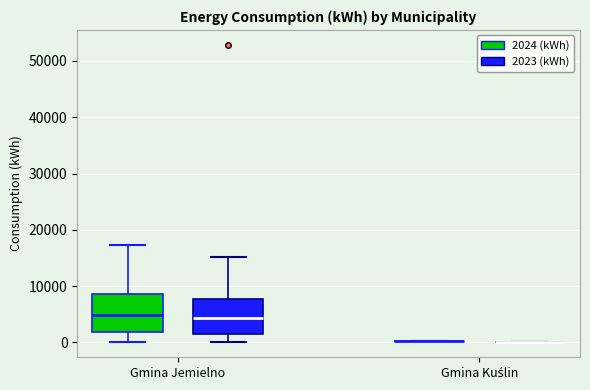

Reading left to right, transcribe this box plot: for each box, give where its median line is, the range the box spans, and where its two whiskers end, as read against the y-axis. The values are not printed on the chart, so give them approximately, as read against the axis.

Gmina Jemielno (2024 (kWh)): median 5000, box 2000 to 9000, whiskers 0 to 17000
Gmina Jemielno (2023 (kWh)): median 4000, box 1000 to 8000, whiskers 0 to 15000
Gmina Kuślin (2024 (kWh)): box collapsed to a line at 0, whiskers 0 to 0
Gmina Kuślin (2023 (kWh)): box collapsed to a line at 0, whiskers 0 to 0